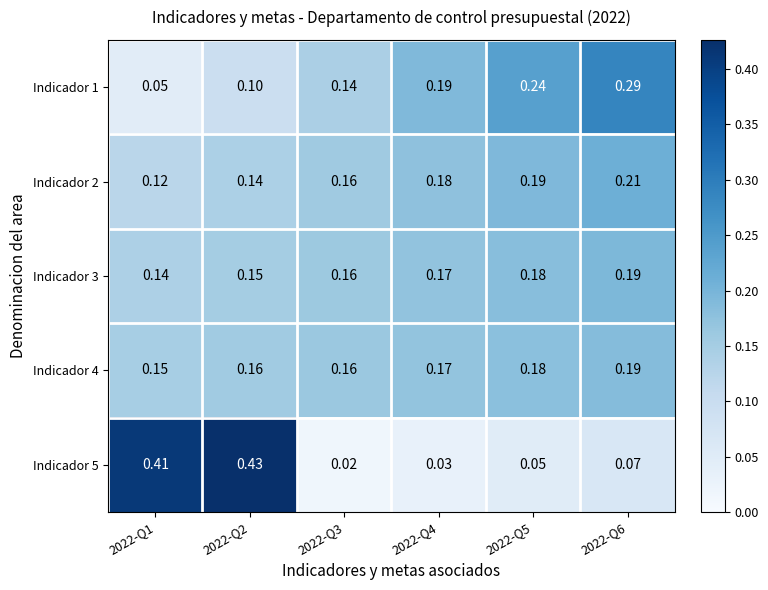

Is the value of Indicador 2 at 2022-Q4 greater than the value of Indicador 4 at 2022-Q3?

Yes